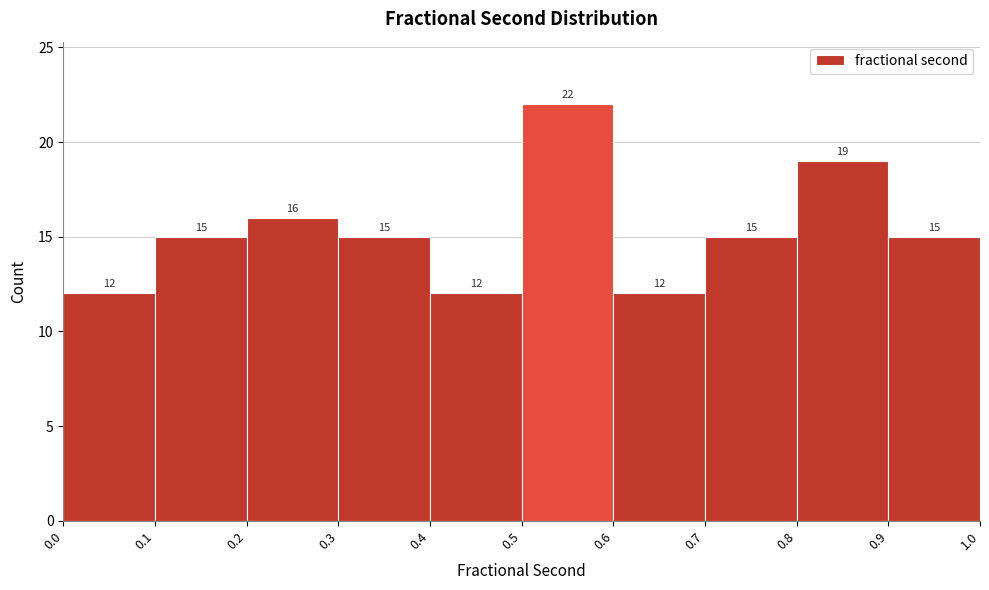

How tall is the bar that spans 0.0 to 0.1 on the x-axis?

12